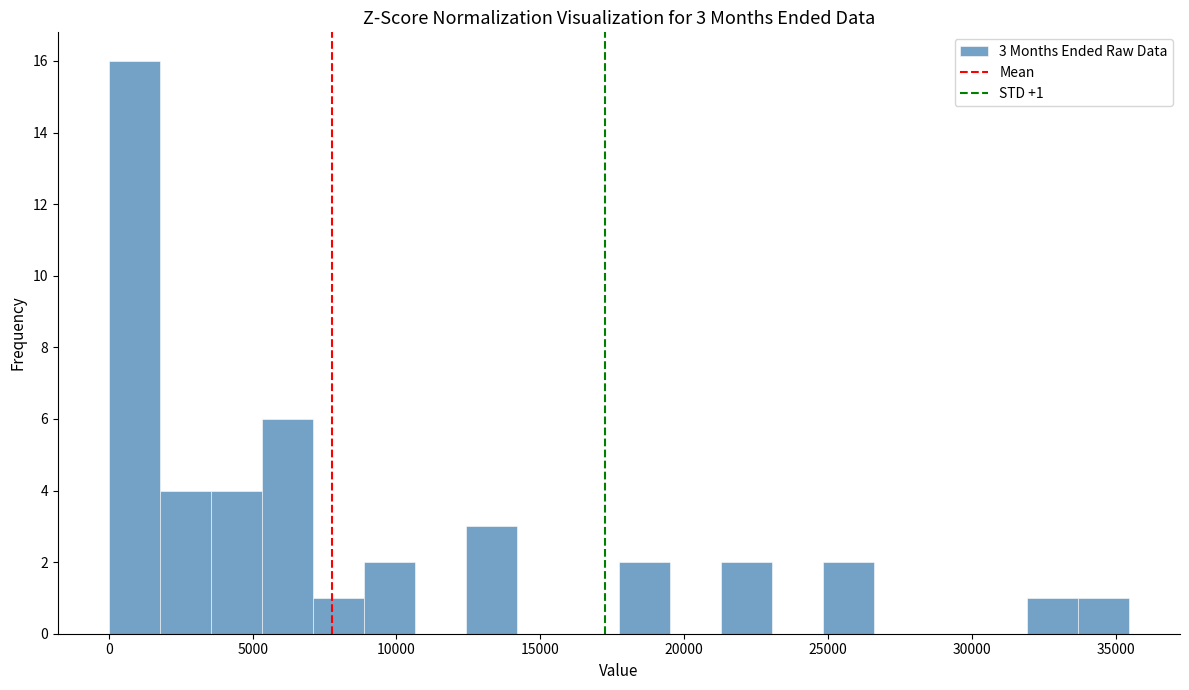

Around what value on the x-axis is the tallest bar? Give the approximate position of its centre, as read against the axis.

1000